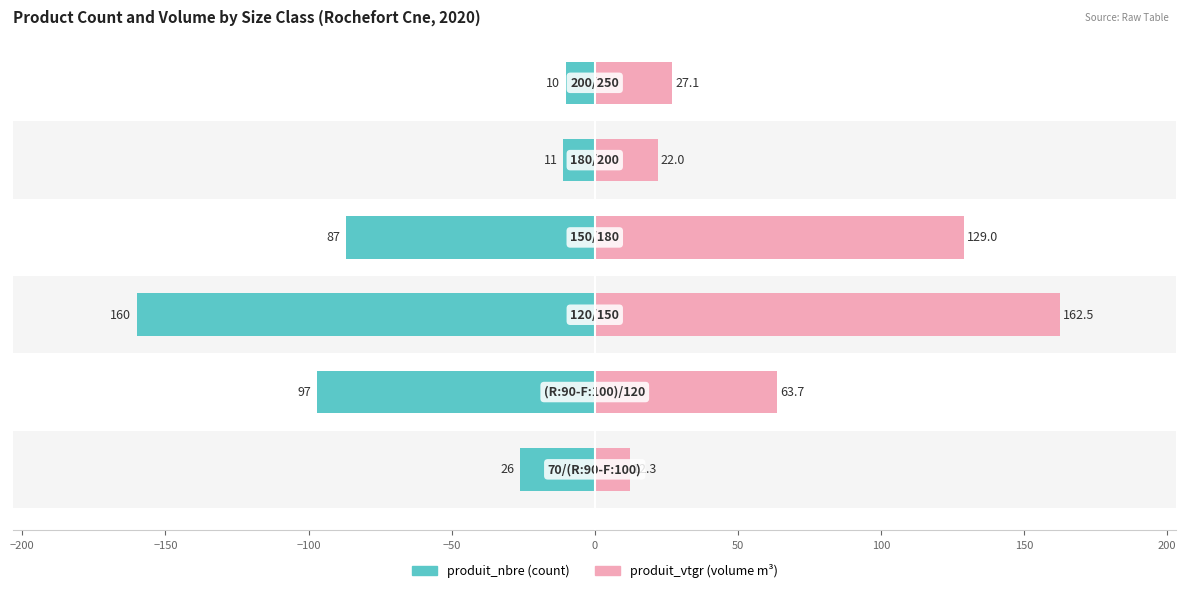

Reading right to left, extract all data points from this chart.

produit_nbre: -10.0	-11.0	-87.0	-160.0	-97.0	-26.0
produit_vtgr: 27.1	22.0	129.0	162.5	63.7	12.3